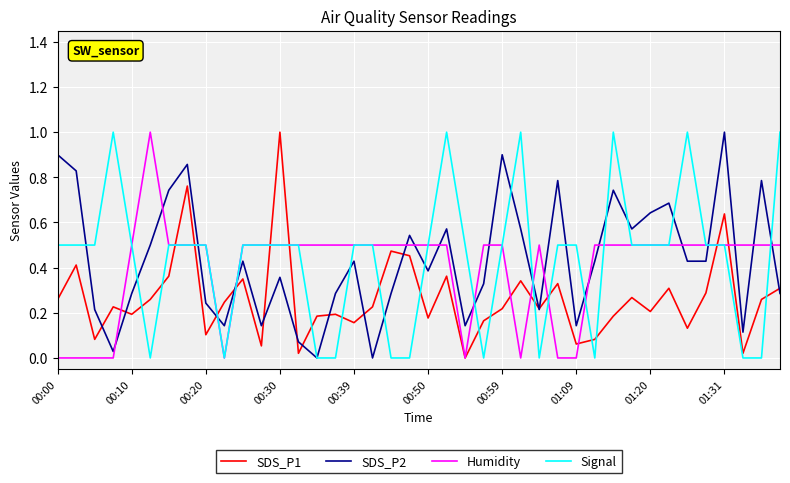

How many intersections are there between SDS_P2 and Humidity?

19